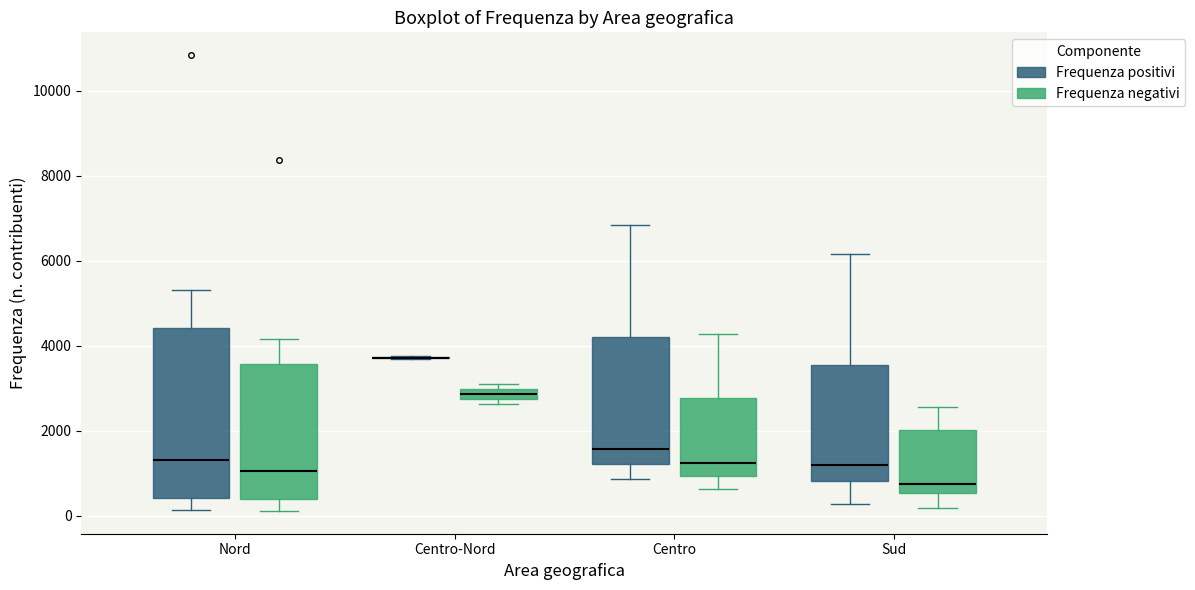

Comparing the boxes themselves (not the whiskers), which one is the tallest?

Nord (Frequenza positivi)